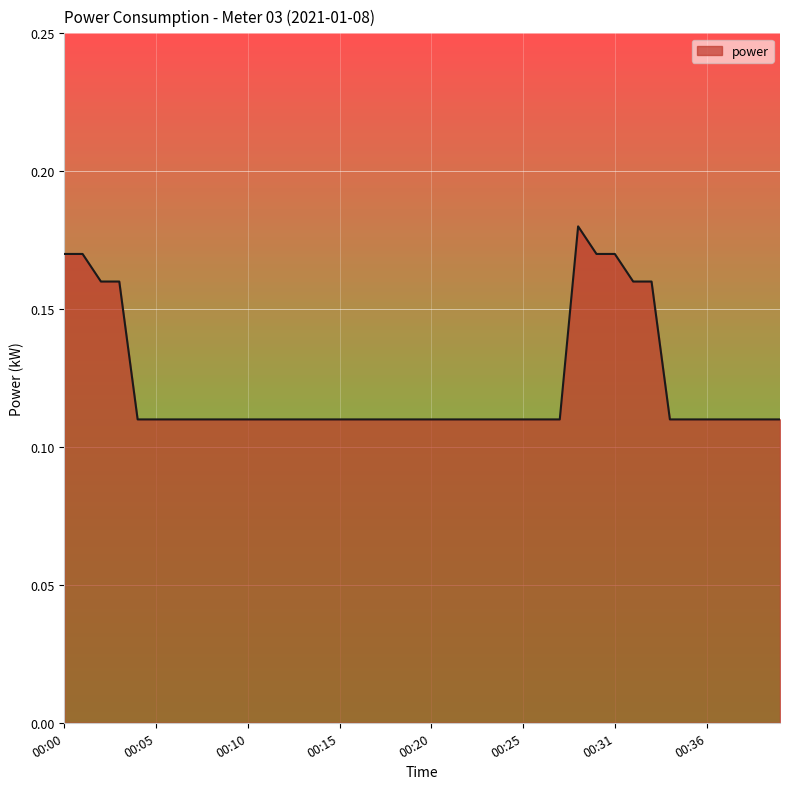

How many interior local peaks (higher than both neighbors) does the data have?

1